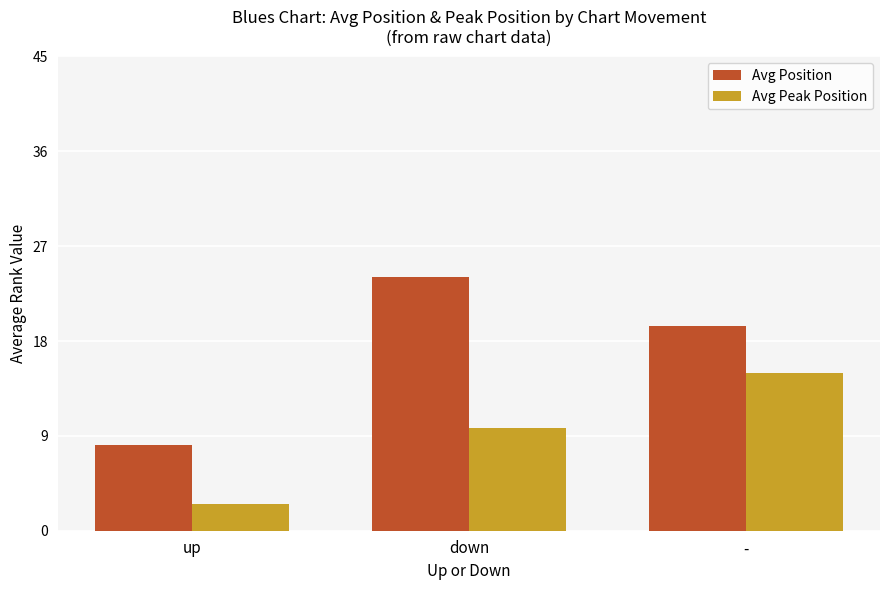

True or false: Avg Peak Position has a value of 15.0 at -.

True